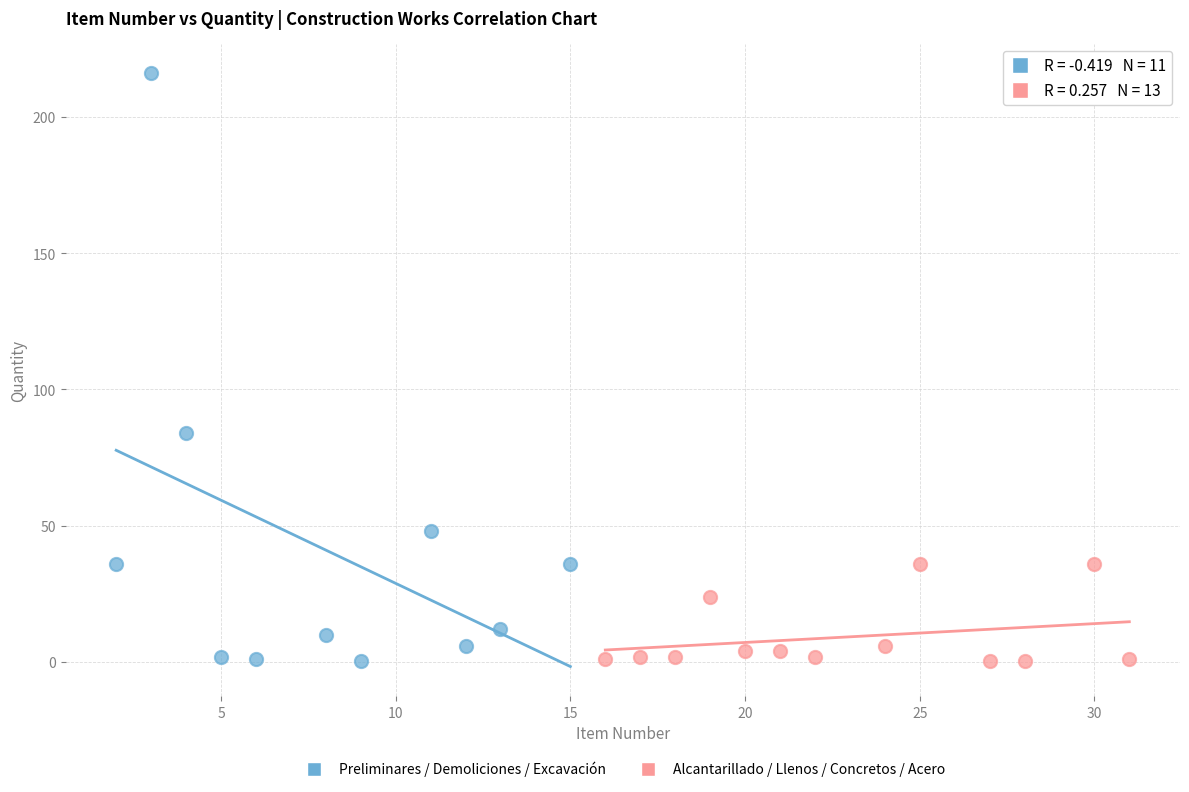

Which series contains the highest Y value?

Preliminares / Demoliciones / Excavación